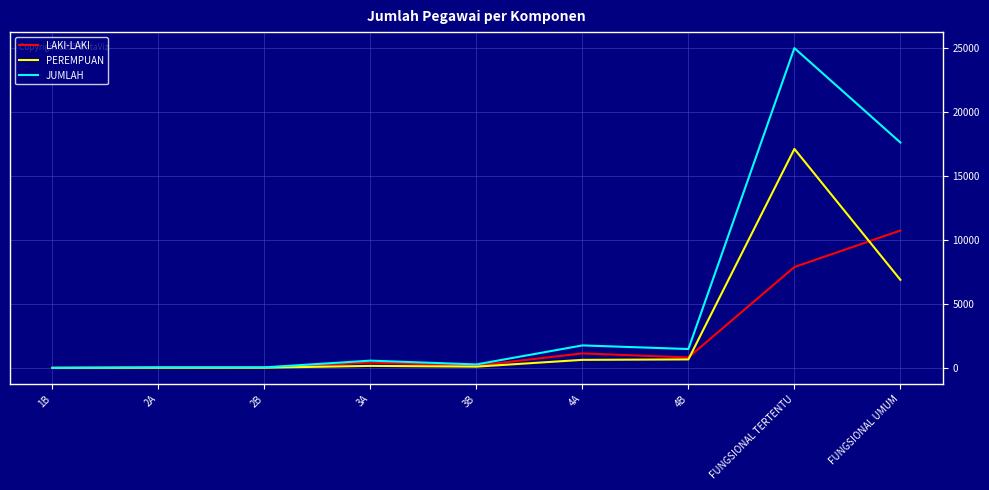

What are all the series names shown in the legend?

LAKI-LAKI, PEREMPUAN, JUMLAH